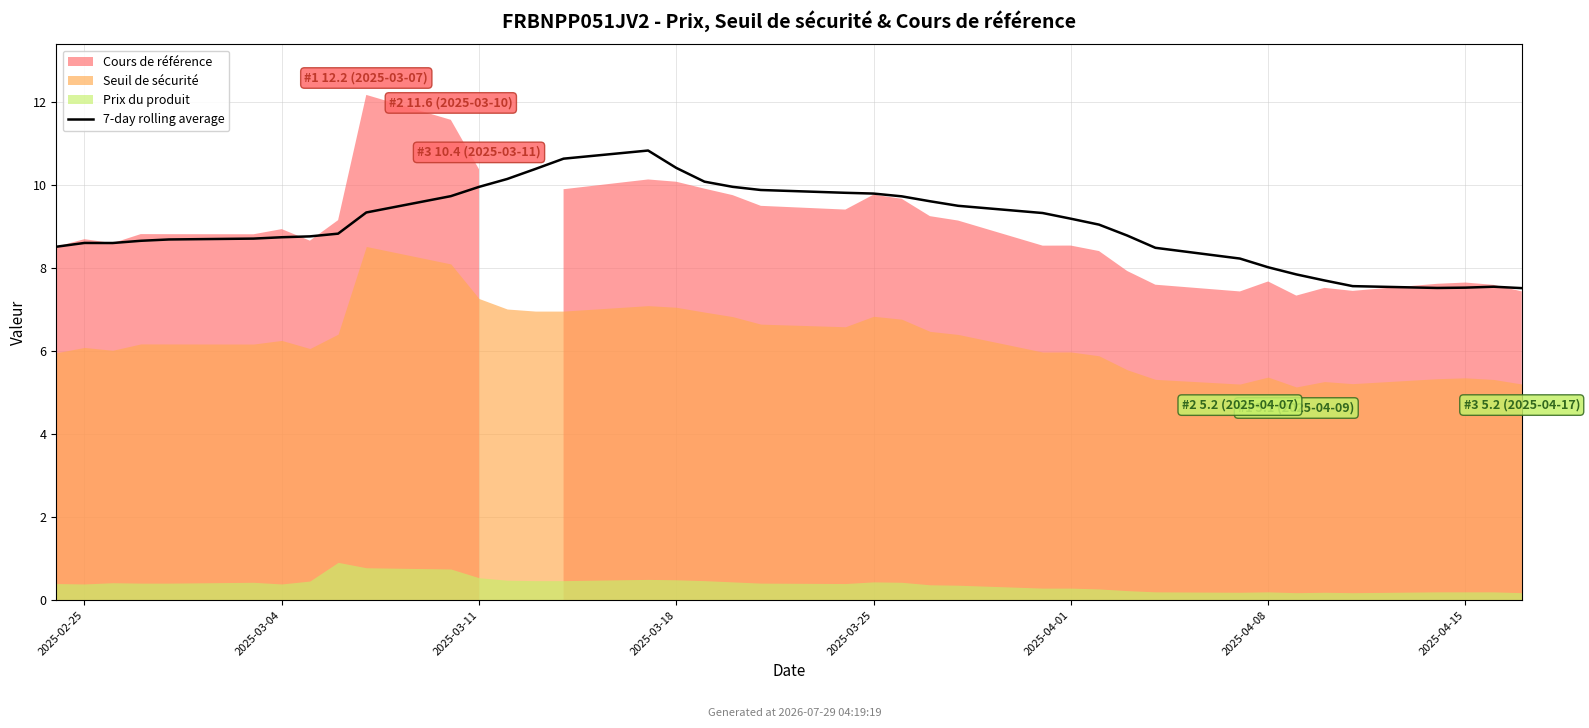

The value at 36 is 10.8. True or false?

False